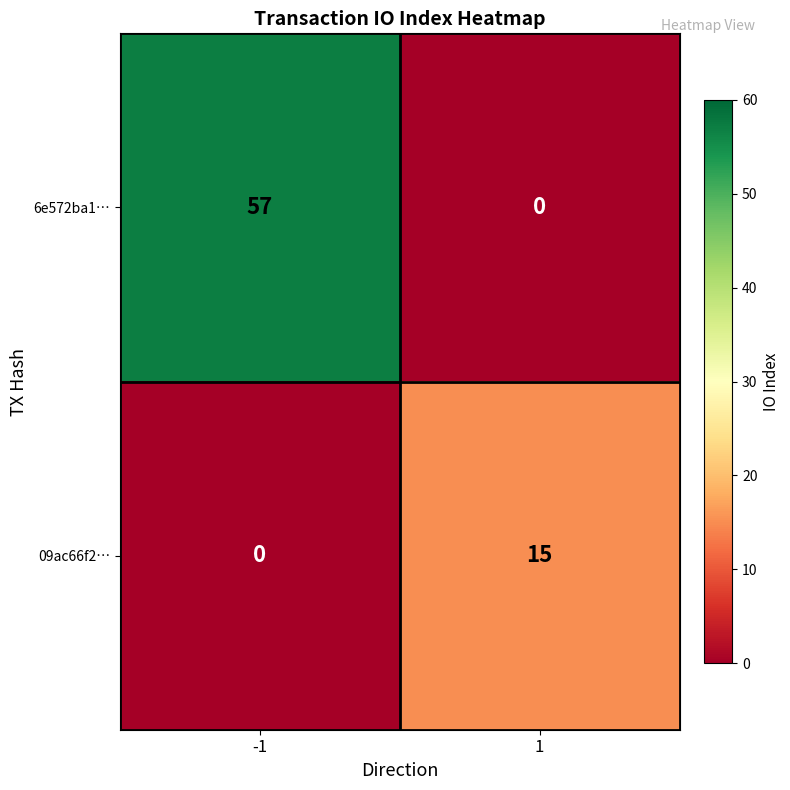

The 6e572ba1… series shows 0 at 1. True or false?

True